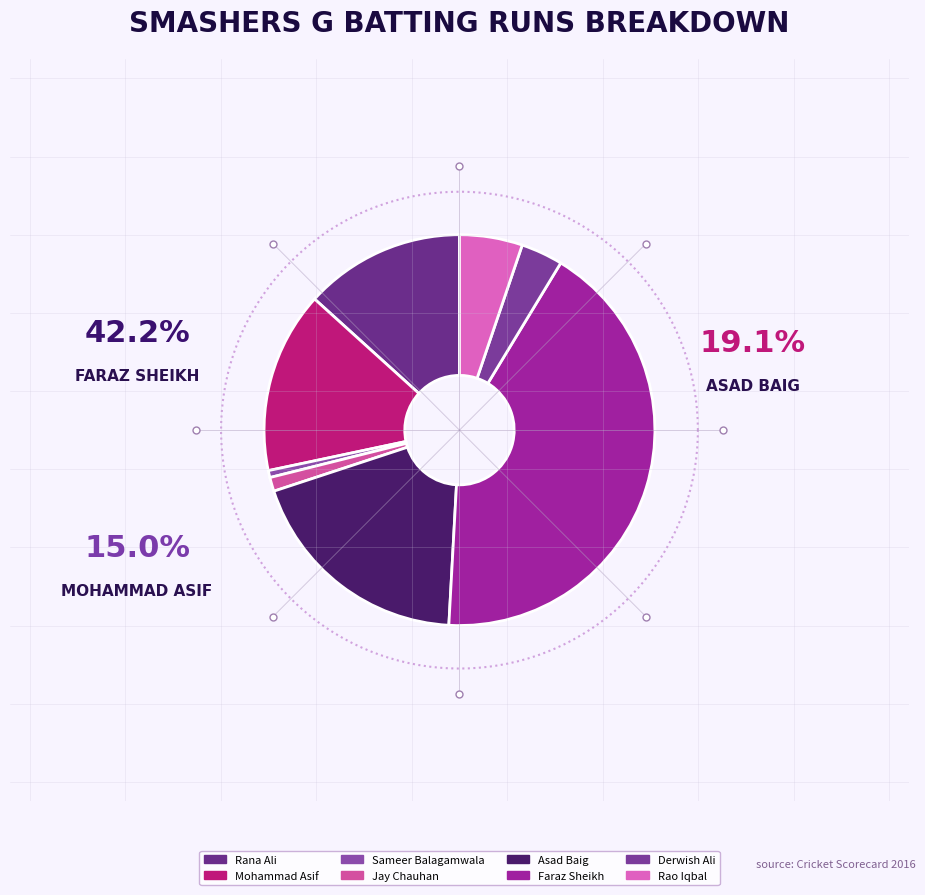

True or false: Jay Chauhan accounts for 1% of the total.

True